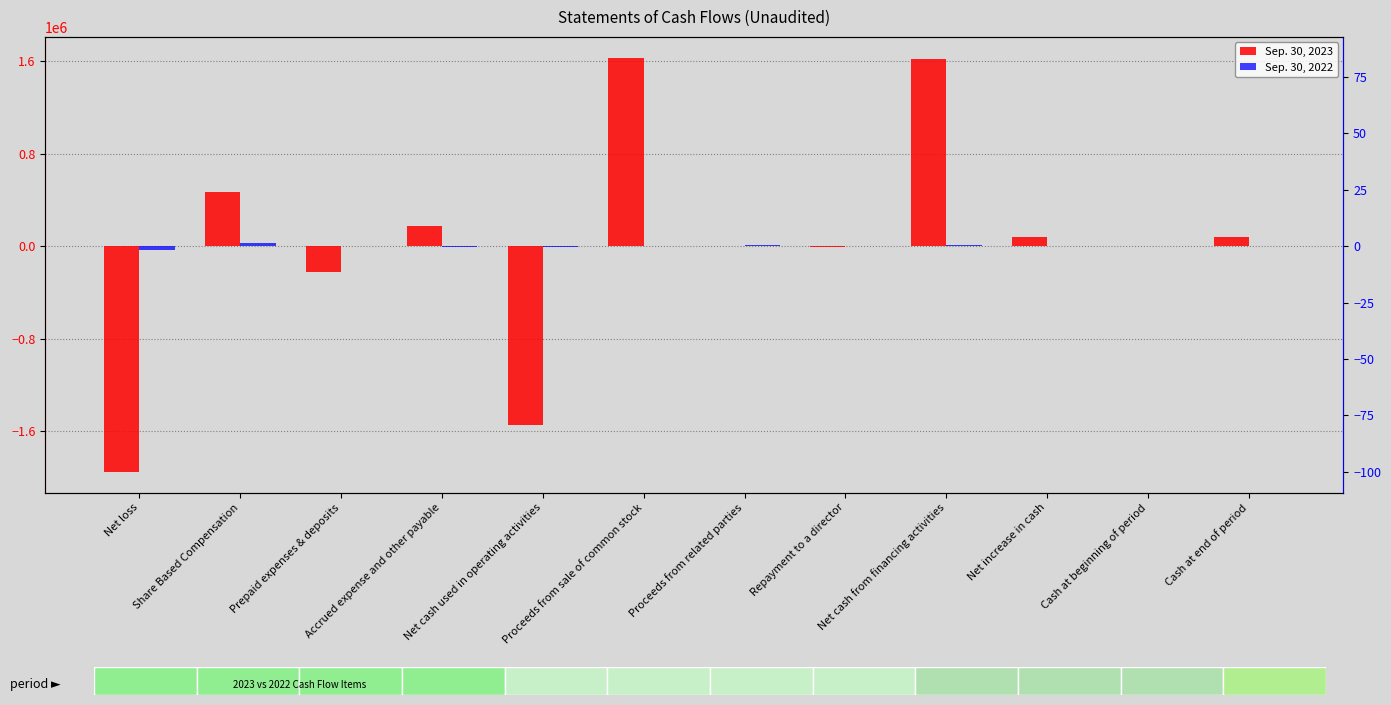

What is the total value across all series at Proceeds from sale of common stock?

1630000